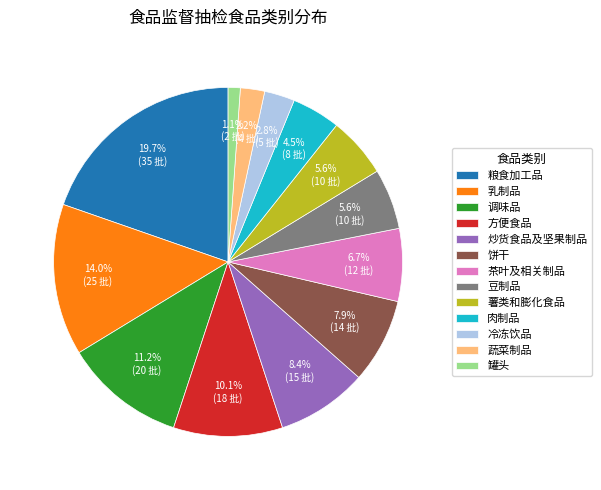

To the nearest percent, what percentage of the pie is 炒货食品及坚果制品?

8%